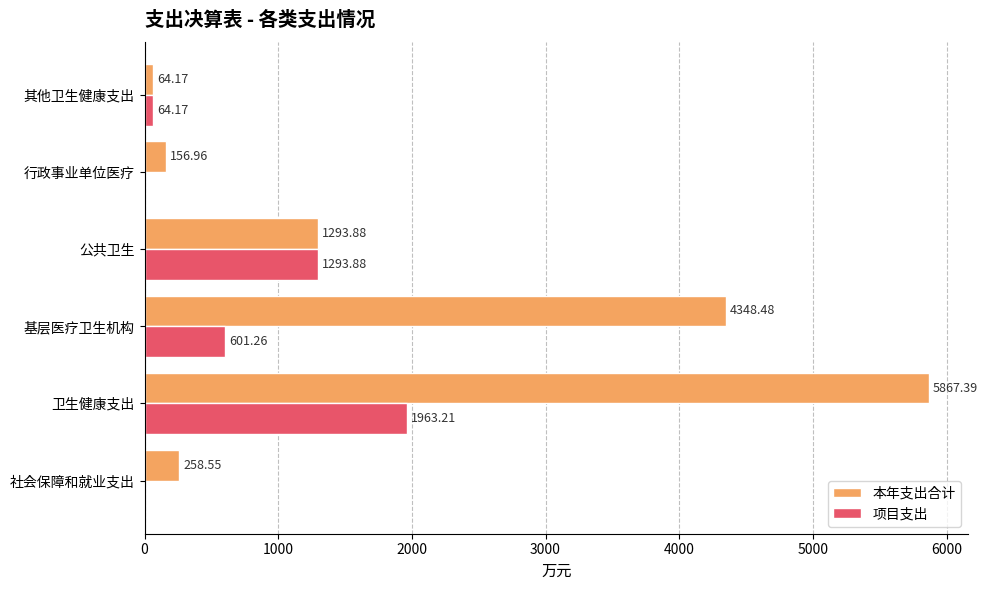

What is the sum of the 本年支出合计 values at 卫生健康支出 and 社会保障和就业支出?

6125.9